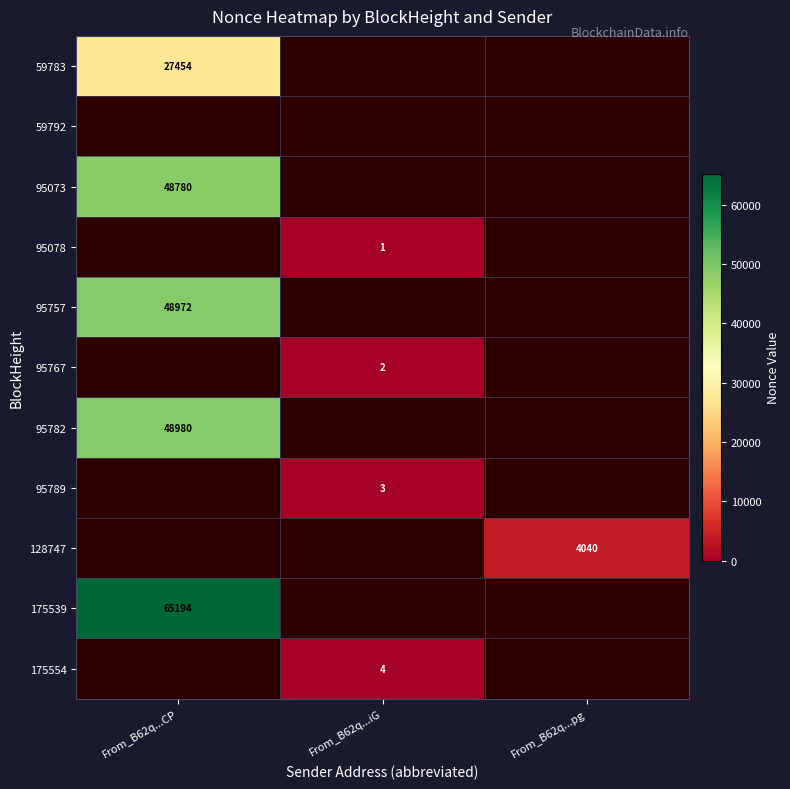

The value of 95767 at From_B62q...iG is 2. True or false?

True